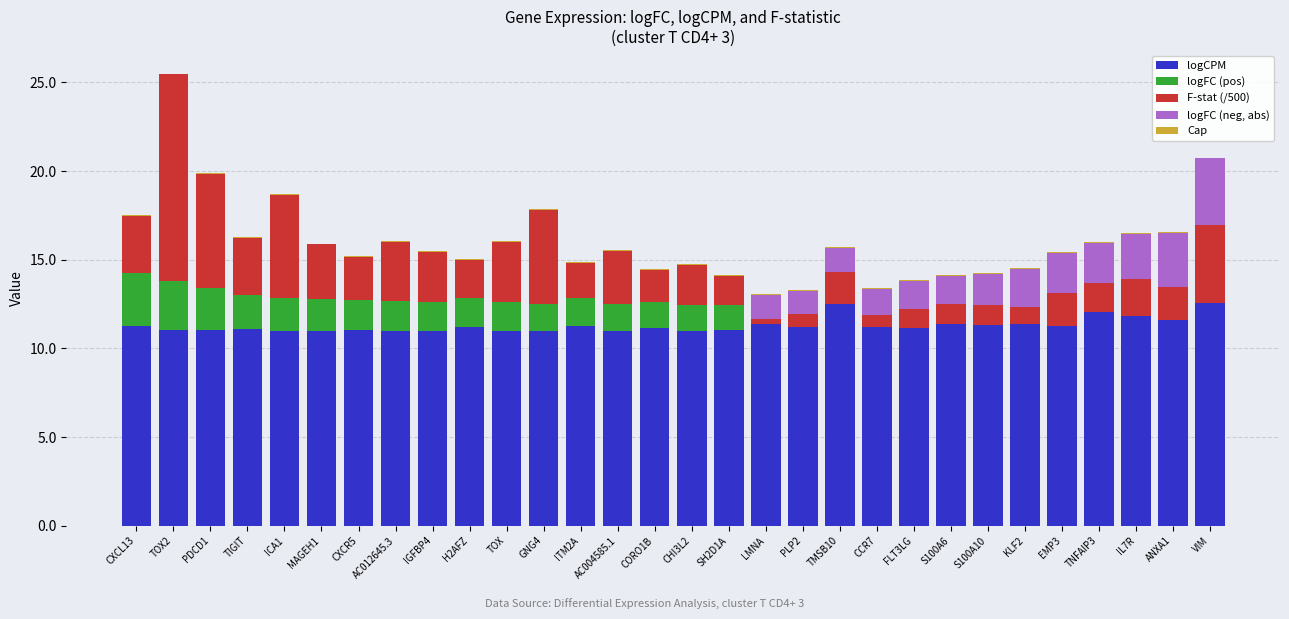

How many distinct data groups are displayed?

5